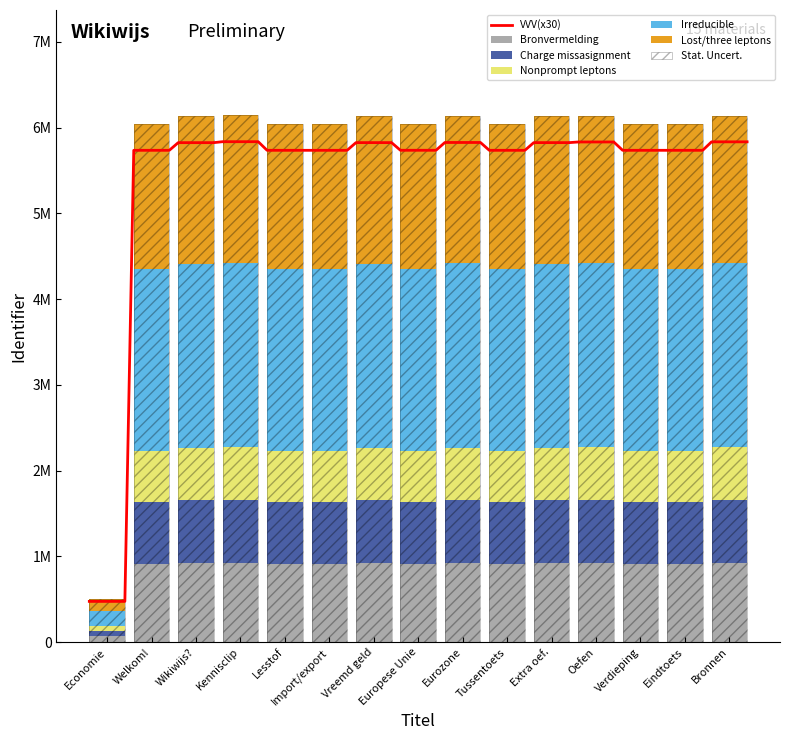

Which category has the lowest value across all series?

Economie